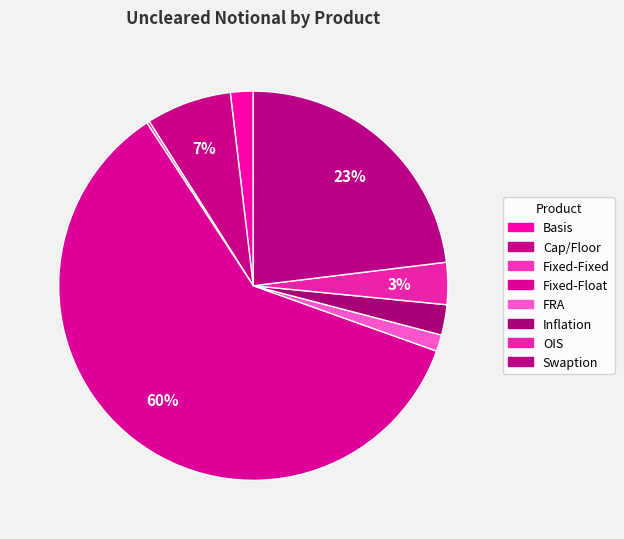

What is the largest slice in the pie chart?

Fixed-Float